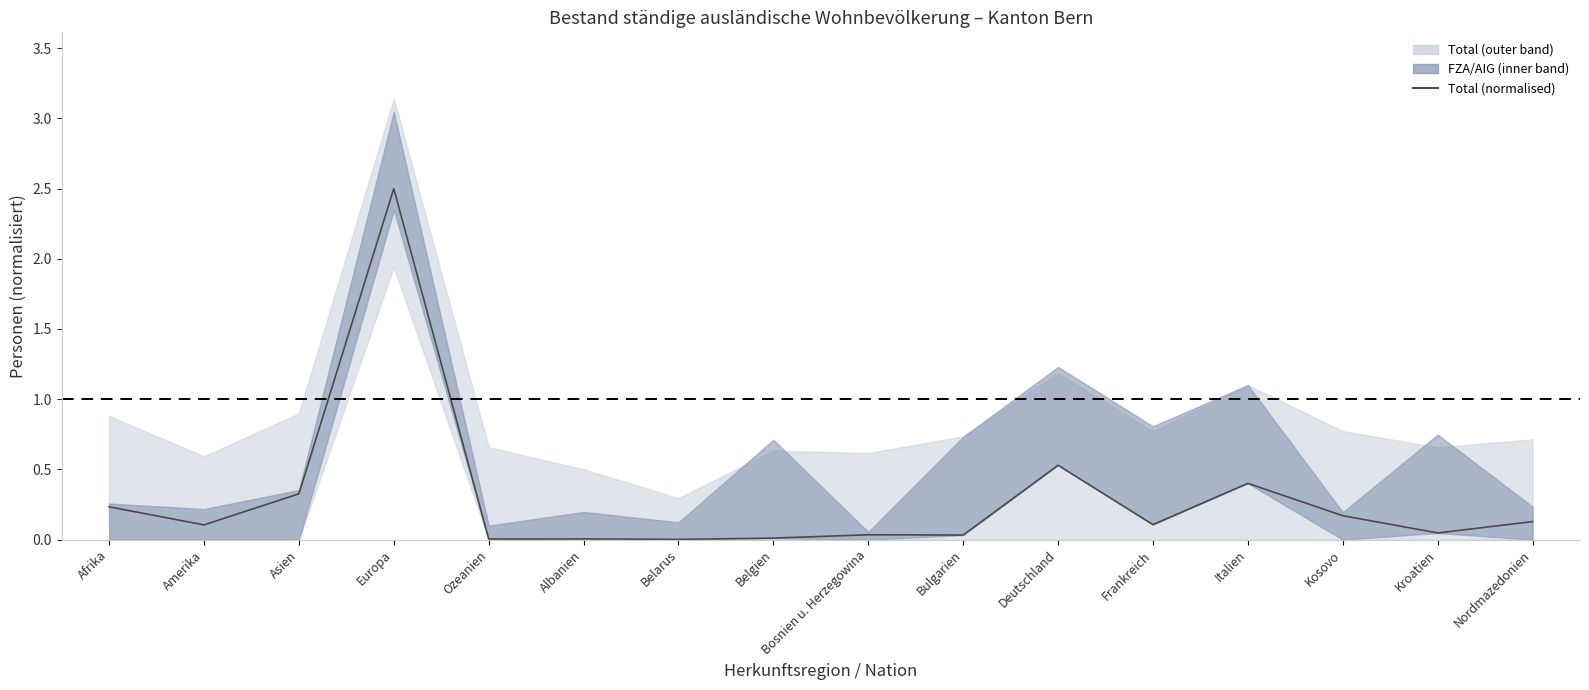

How many lines are shown in the chart?

1